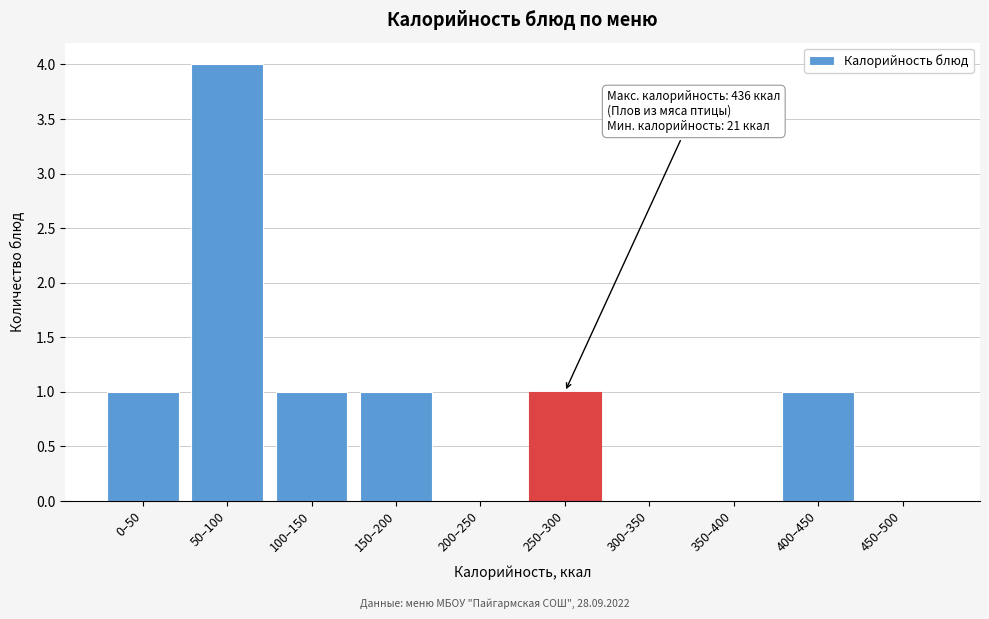

Reading left to right, transcribe all the data shown in this chart.

0–50=1	50–100=4	100–150=1	150–200=1	200–250=0	250–300=1	300–350=0	350–400=0	400–450=1	450–500=0